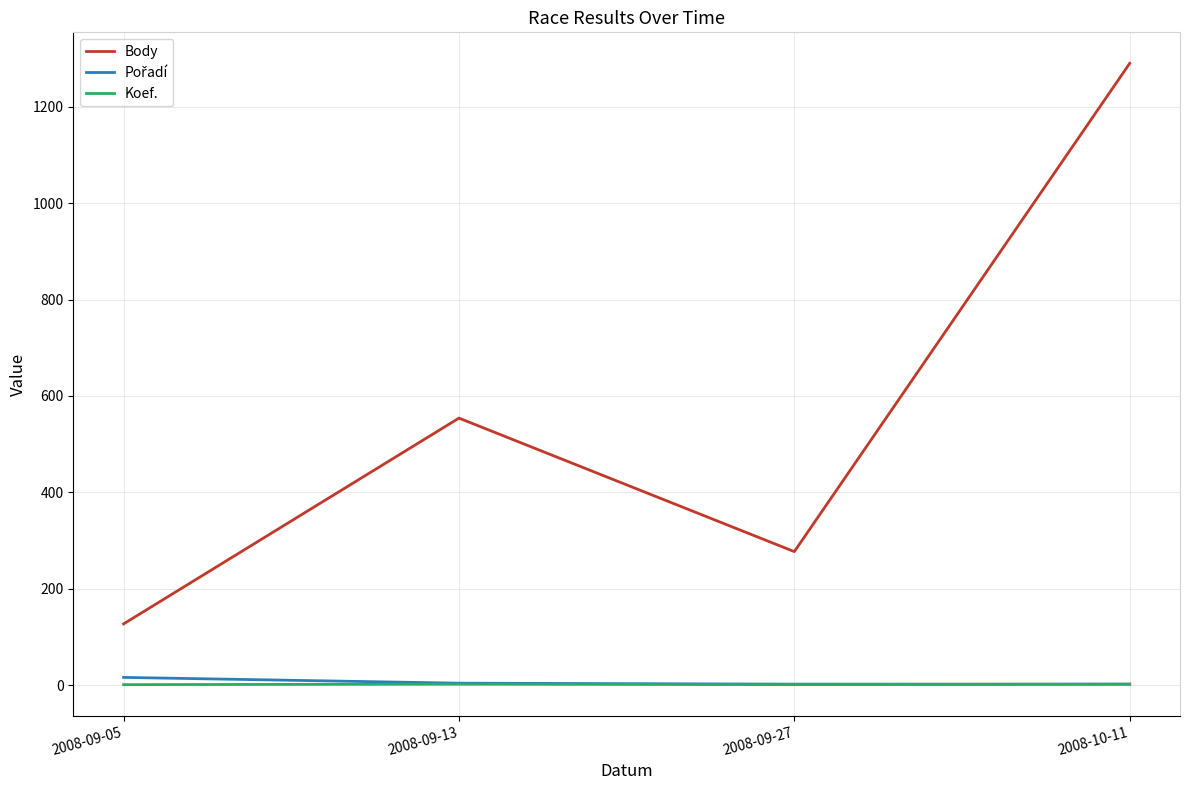

True or false: Body and Koef. intersect in this chart.

False